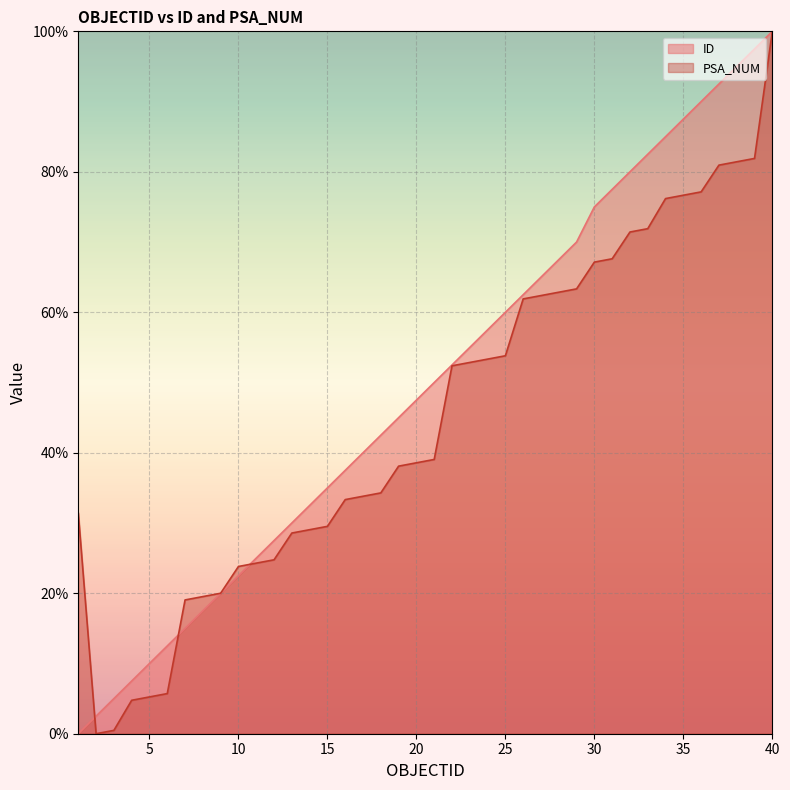

What is the difference between the maximum and minimum values in the PSA_NUM series?

100.0